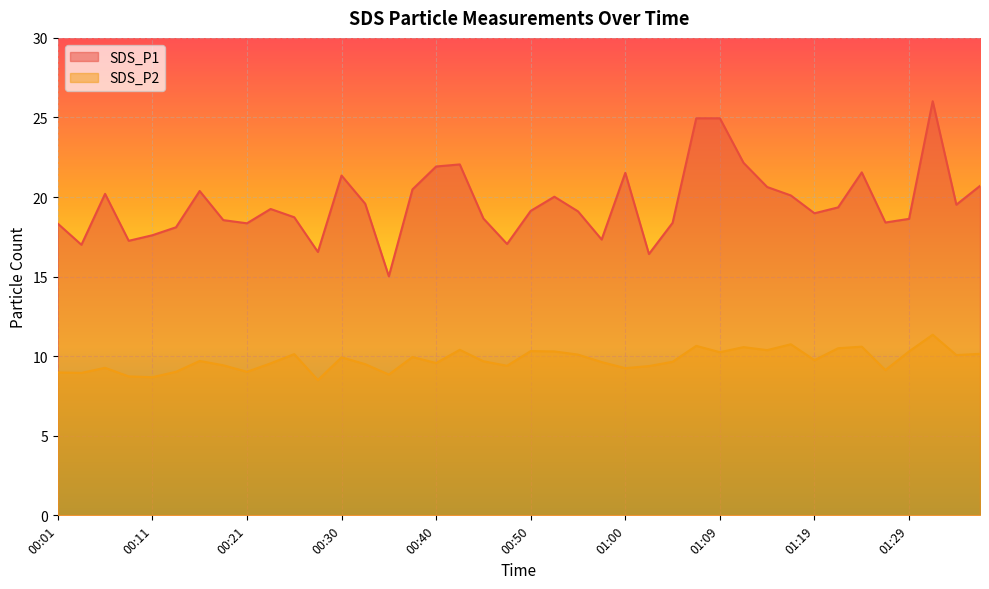

At how many categories does at least one series exceed 14?

40